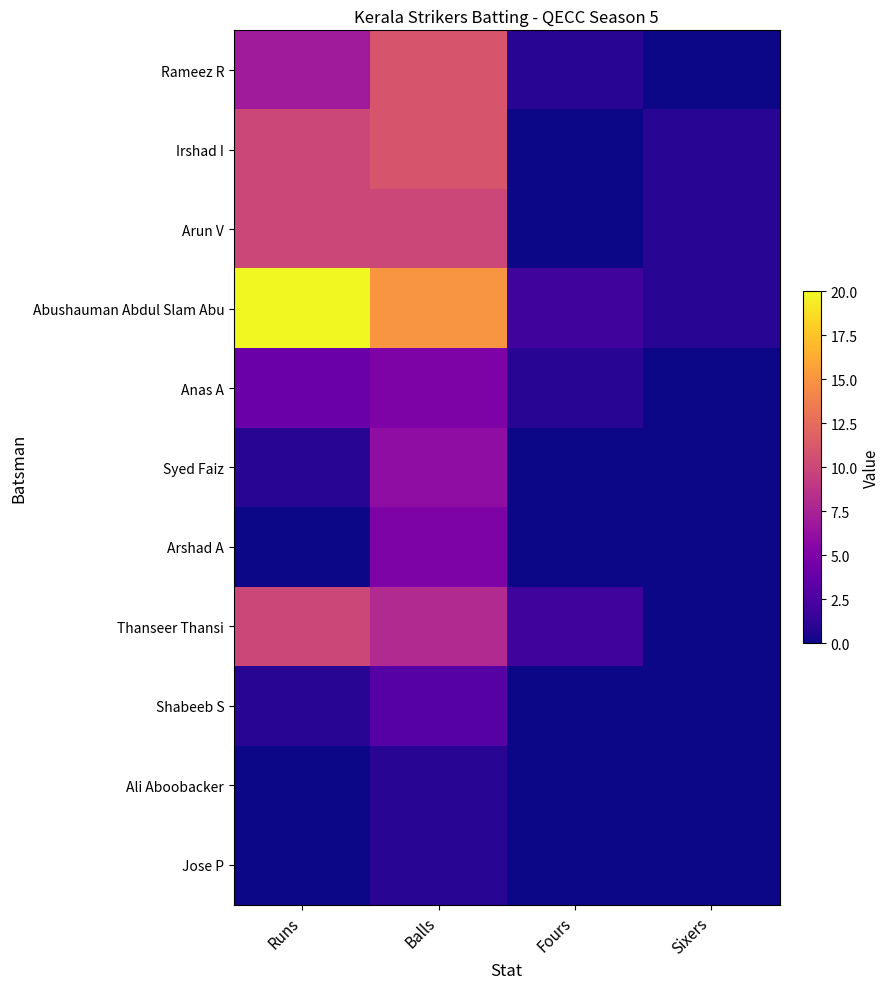

List the series in order of their peak value, lowest first.

Ali Aboobacker, Jose P, Shabeeb S, Anas A, Arshad A, Syed Faiz, Arun V, Thanseer Thansi, Rameez R, Irshad I, Abushauman Abdul Slam Abu